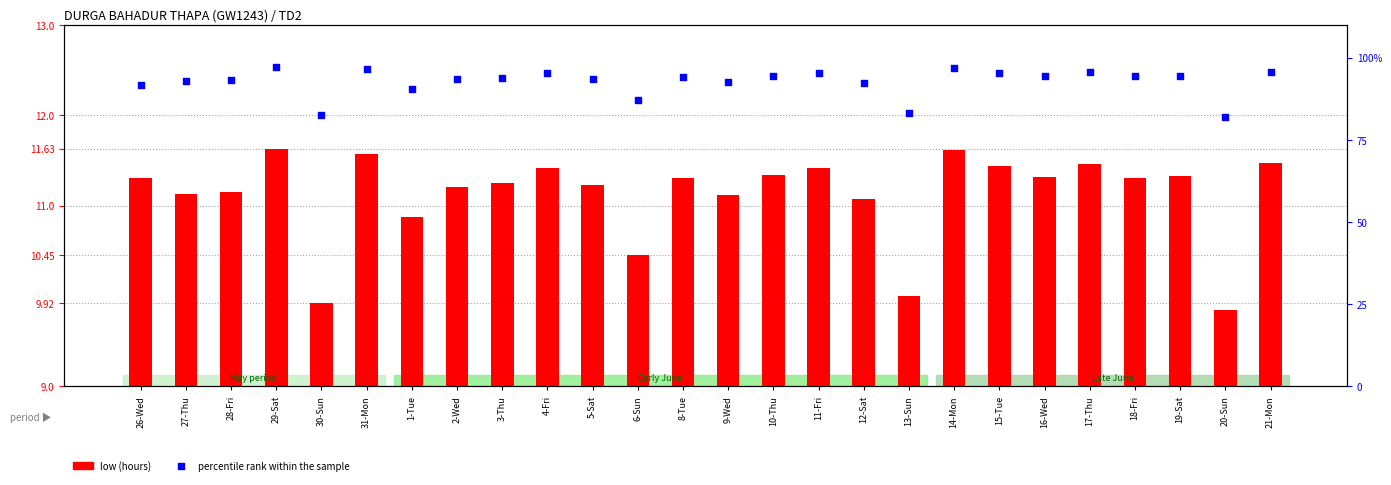

What is the total value across all series at 12-Sat?

103.4